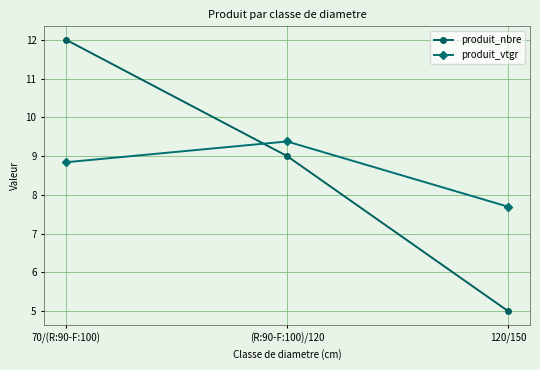

What is the difference between the produit_vtgr values at (R:90-F:100)/120 and 120/150?

1.7